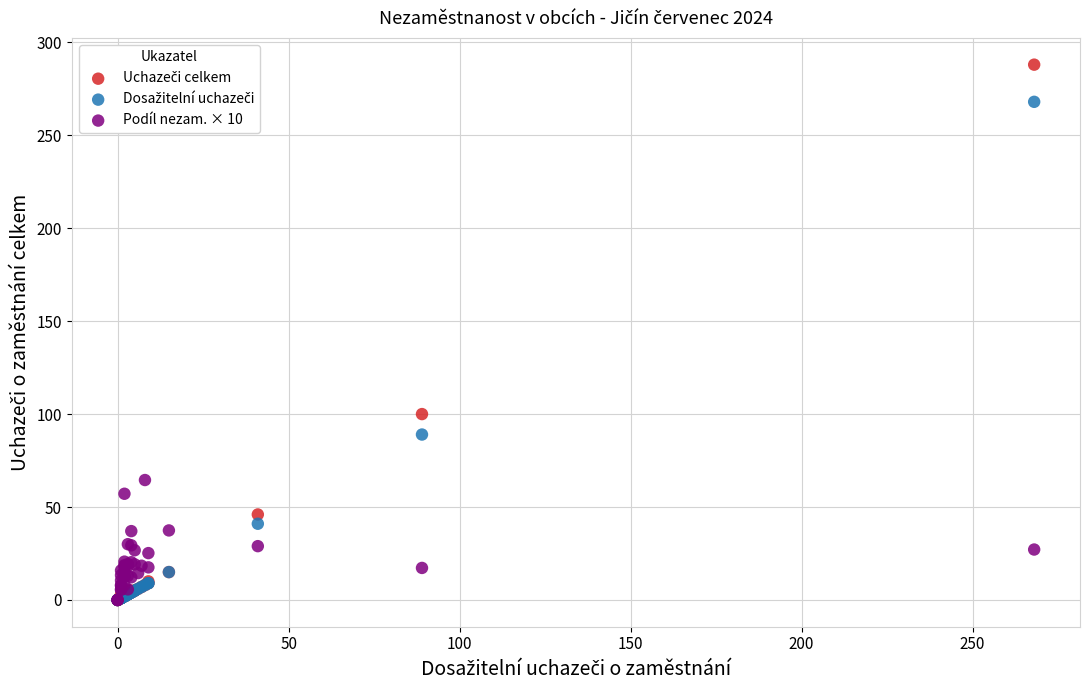

Across all series, what Y value is closest to 144?

100.0